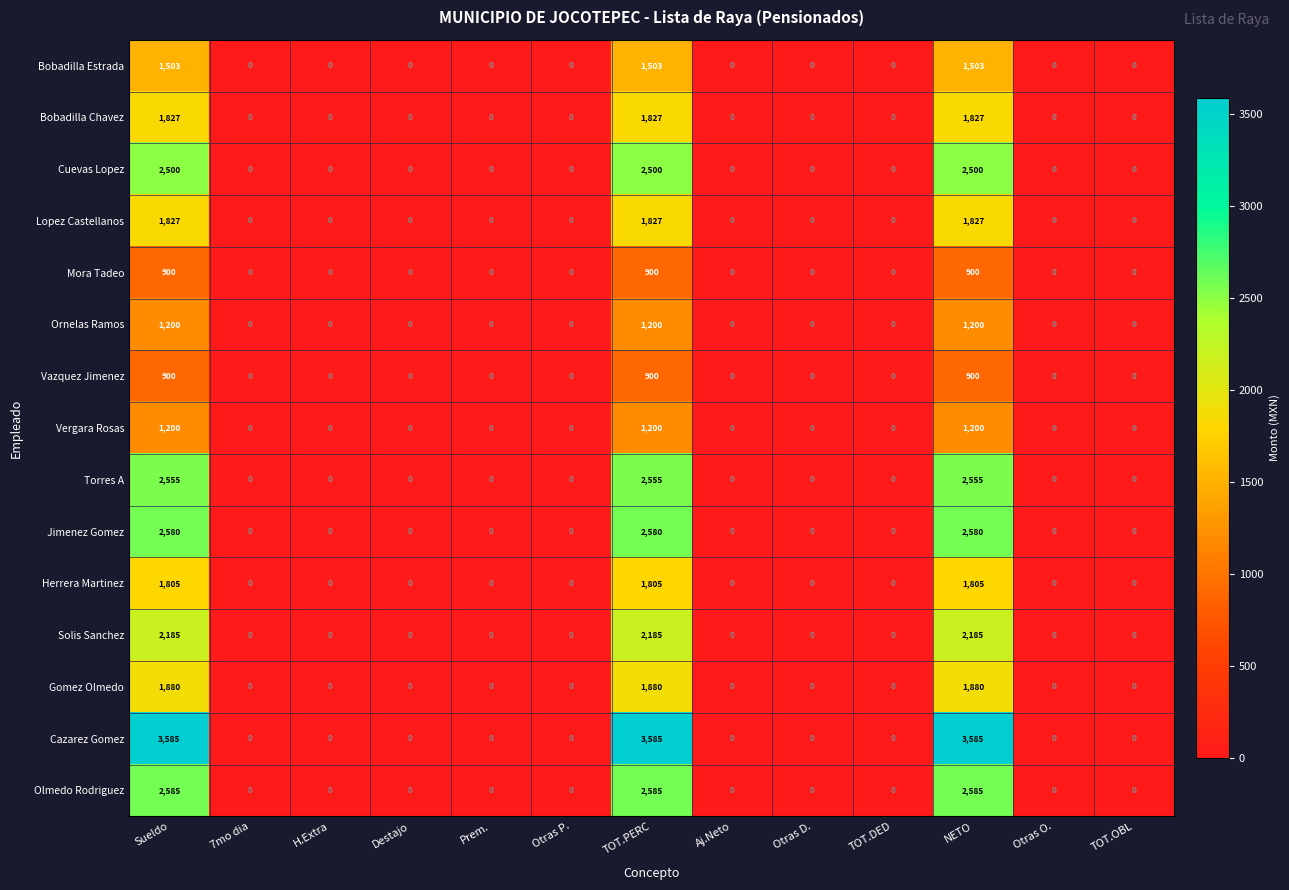

What is the maximum value shown in the chart?

3585